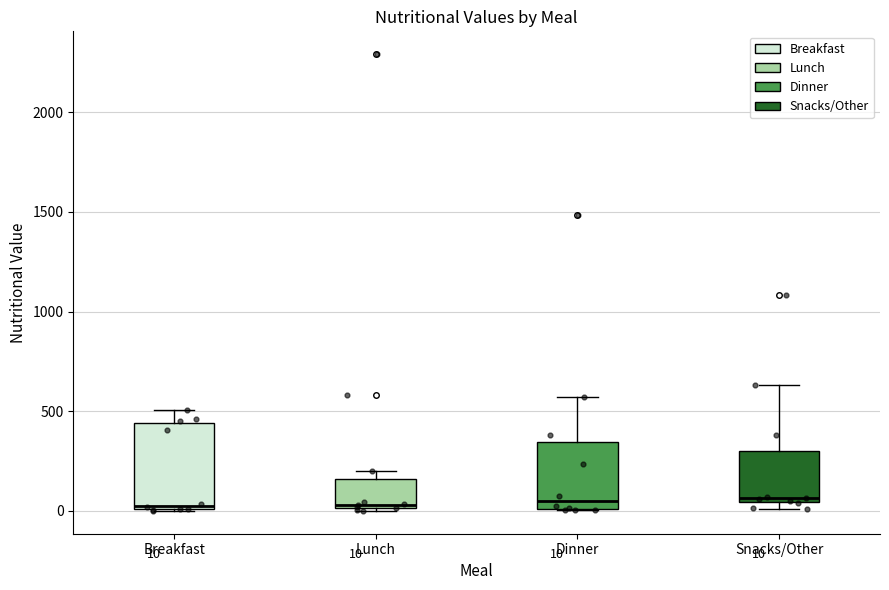

Comparing the boxes themselves (not the whiskers), which one is the tallest?

Breakfast